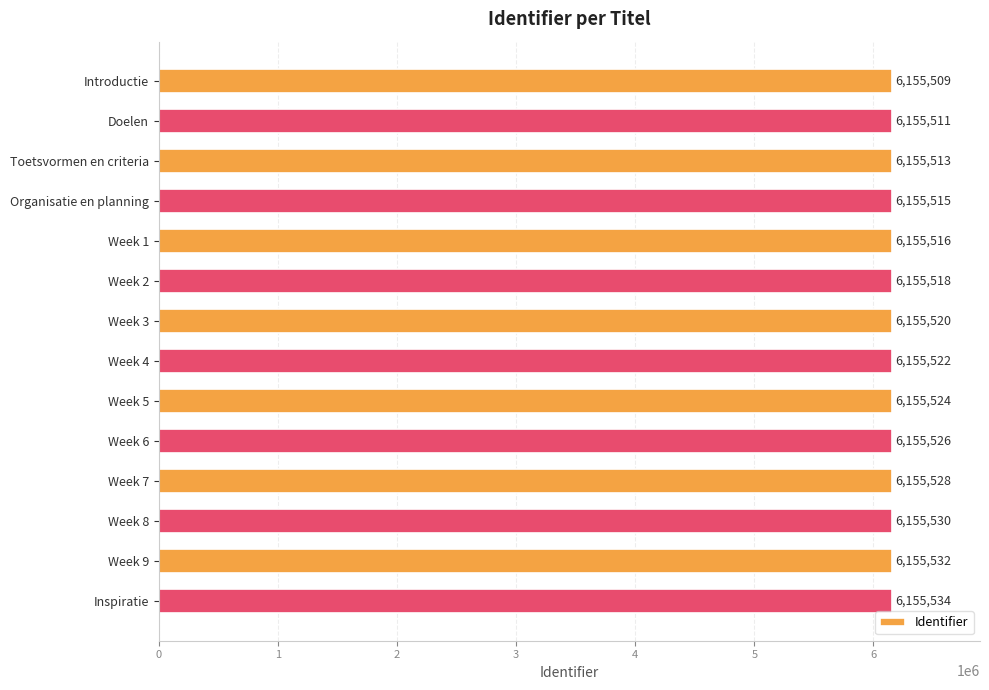

How many bars are there in total?

14